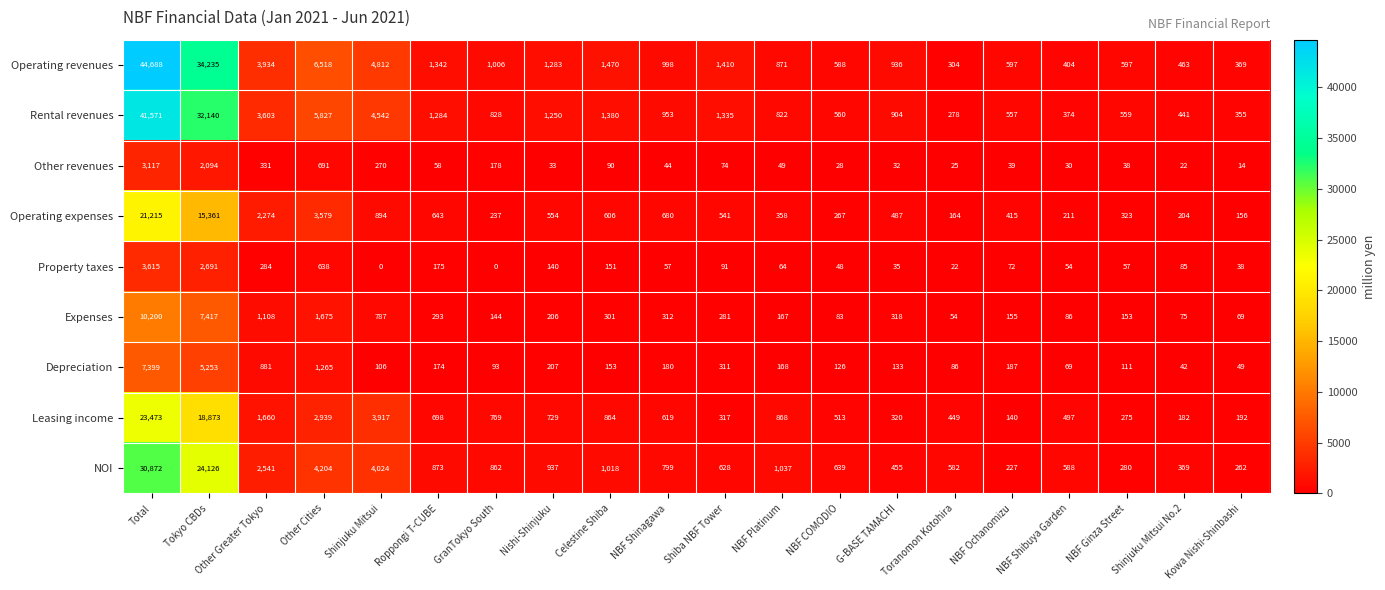

At which label does Leasing income reach its peak?

Total